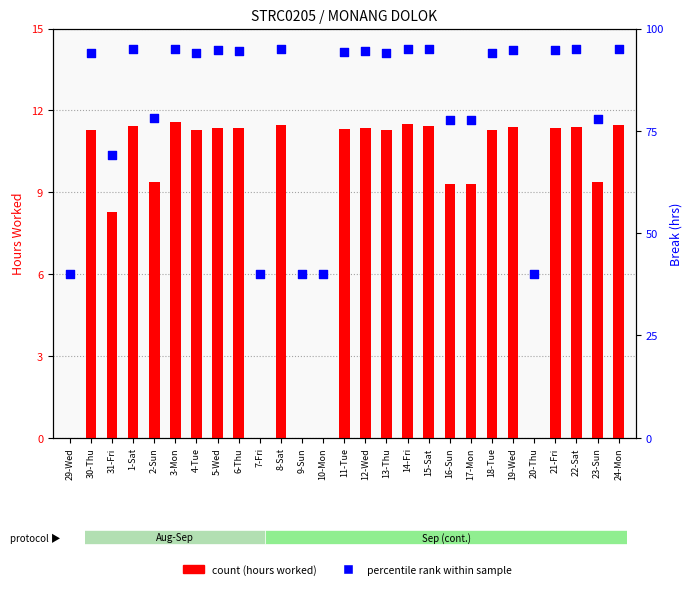

What are all the series names shown in the legend?

count (hours worked), percentile rank within sample